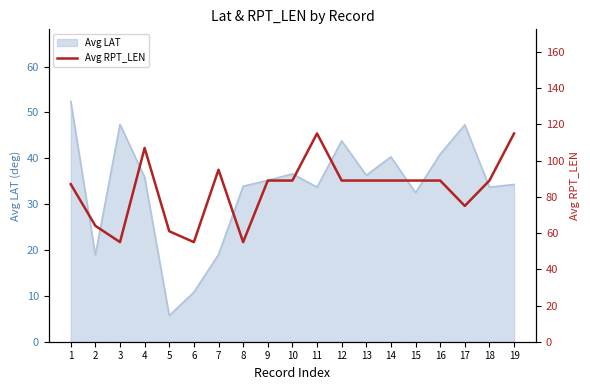

List the labels in order of value, largest first.

11, 19, 4, 7, 9, 10, 12, 13, 14, 15, 16, 18, 1, 17, 2, 5, 3, 6, 8